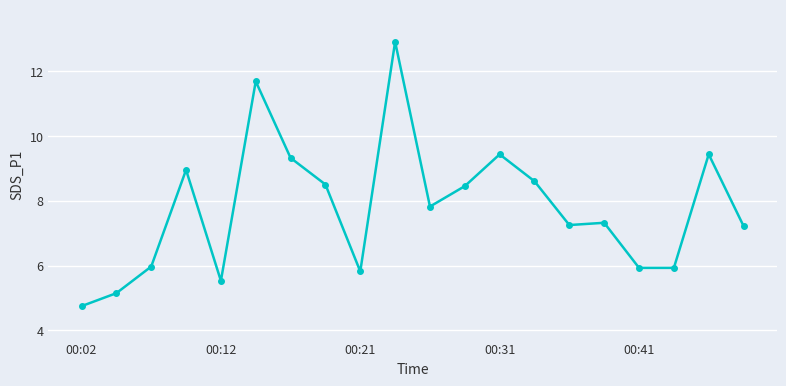

What is the average value?

7.8